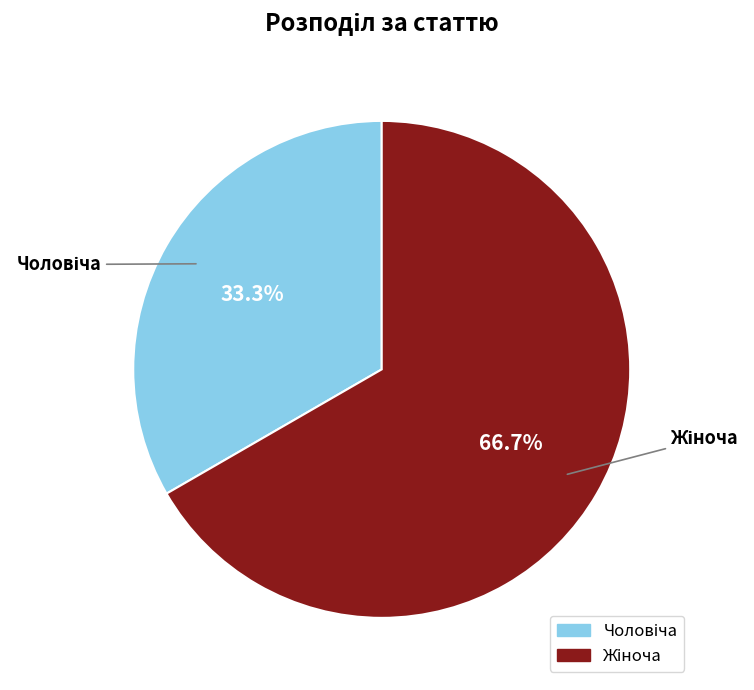

Is there a majority slice in this chart?

Yes